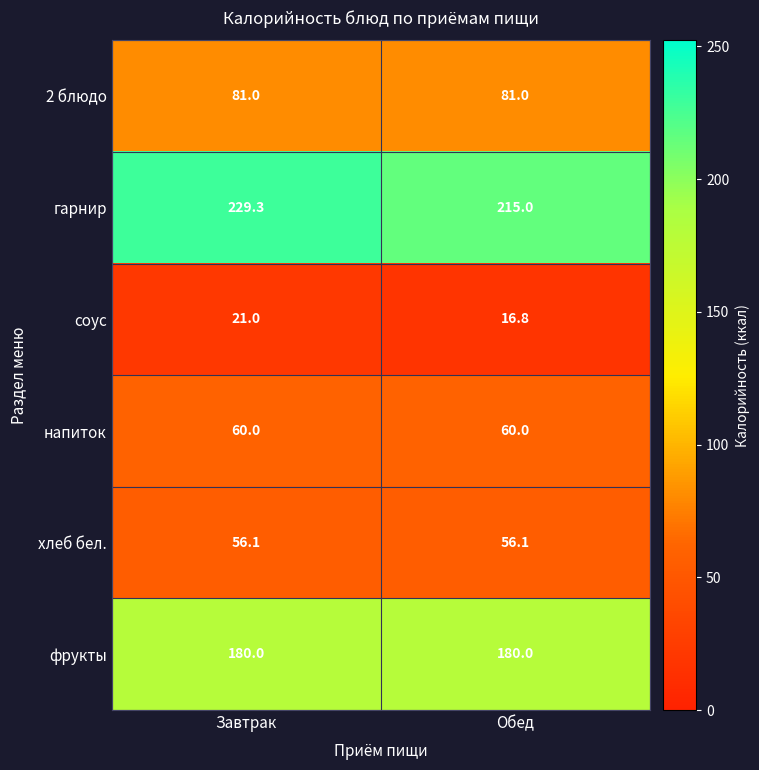

Between Завтрак and Обед, which series saw the biggest shift?

гарнир